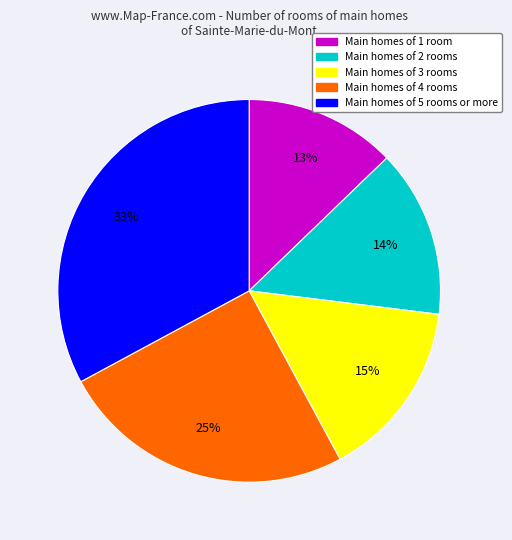

To the nearest percent, what is the average slice percentage?

20%